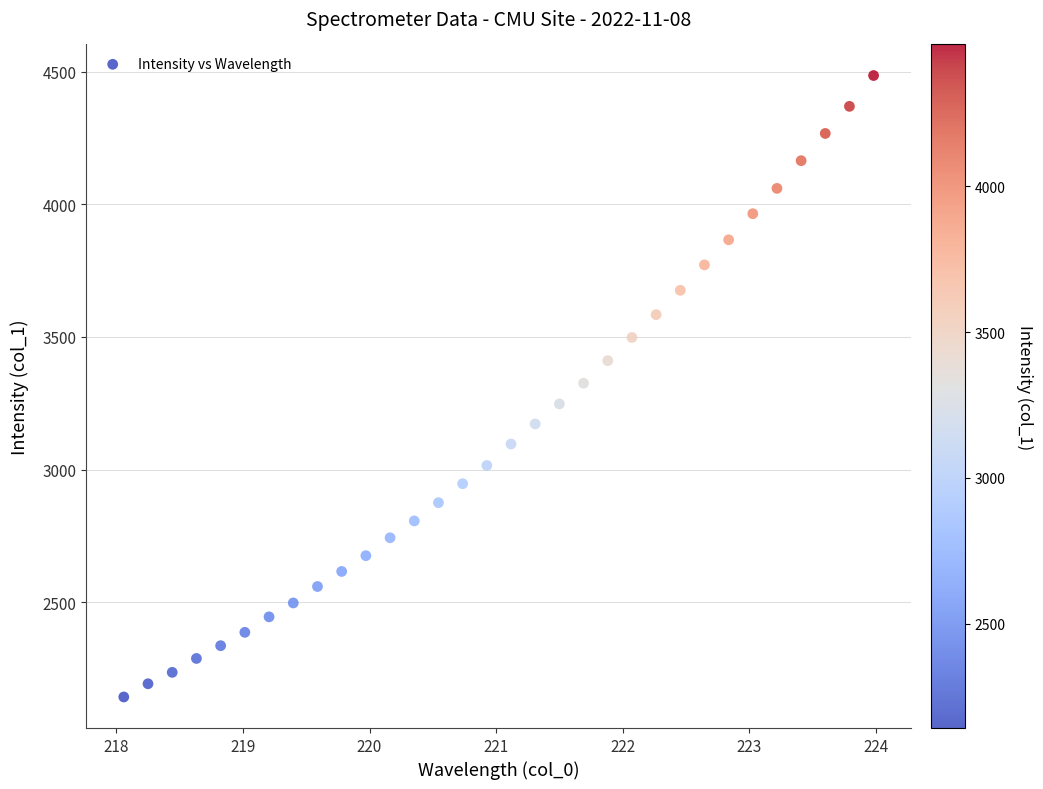

What is the range of Y values (max minus min)?

2343.3